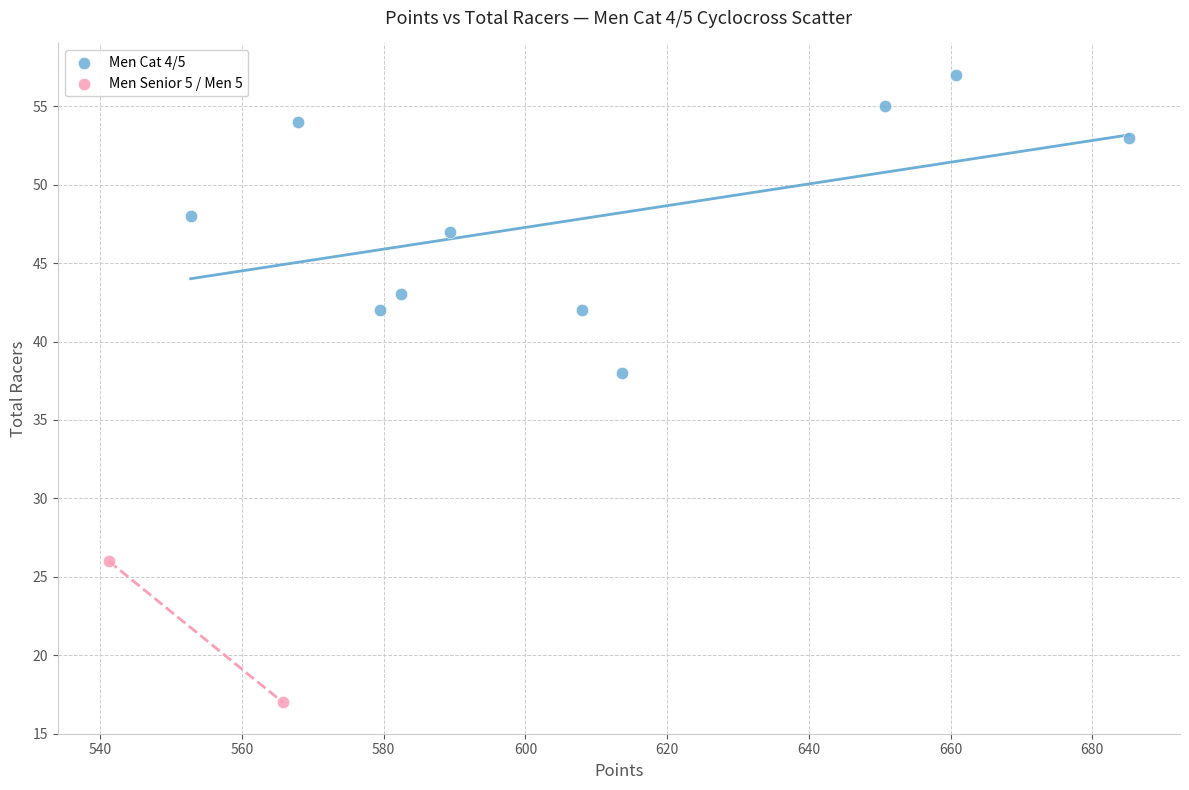

What are all the series names shown in the legend?

Men Cat 4/5, Men Senior 5 / Men 5